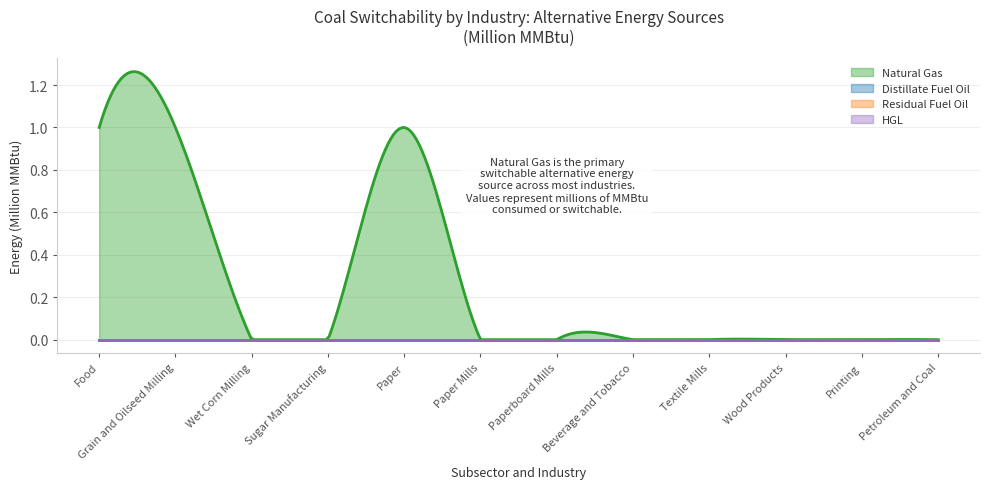

Count the number of categories in the chart.

12